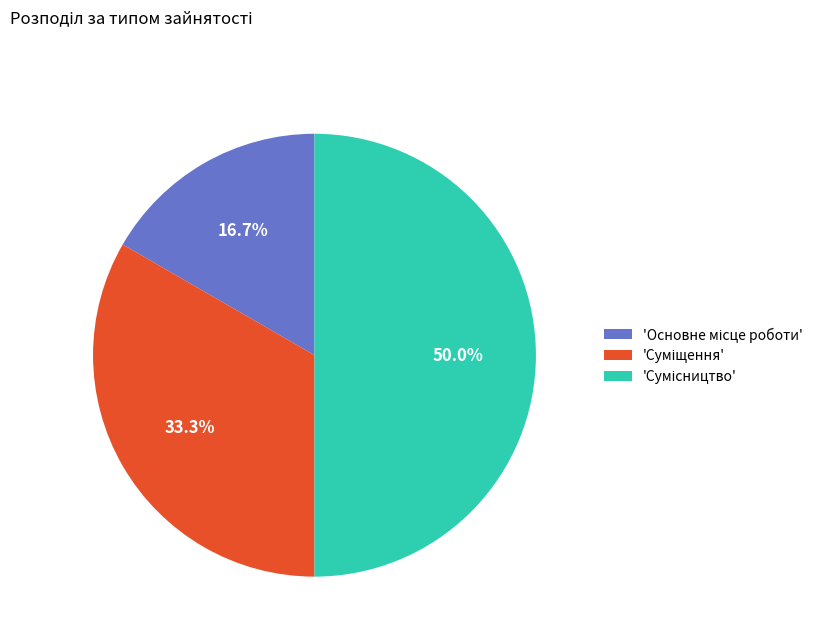

What is the largest slice in the pie chart?

Сумісництво